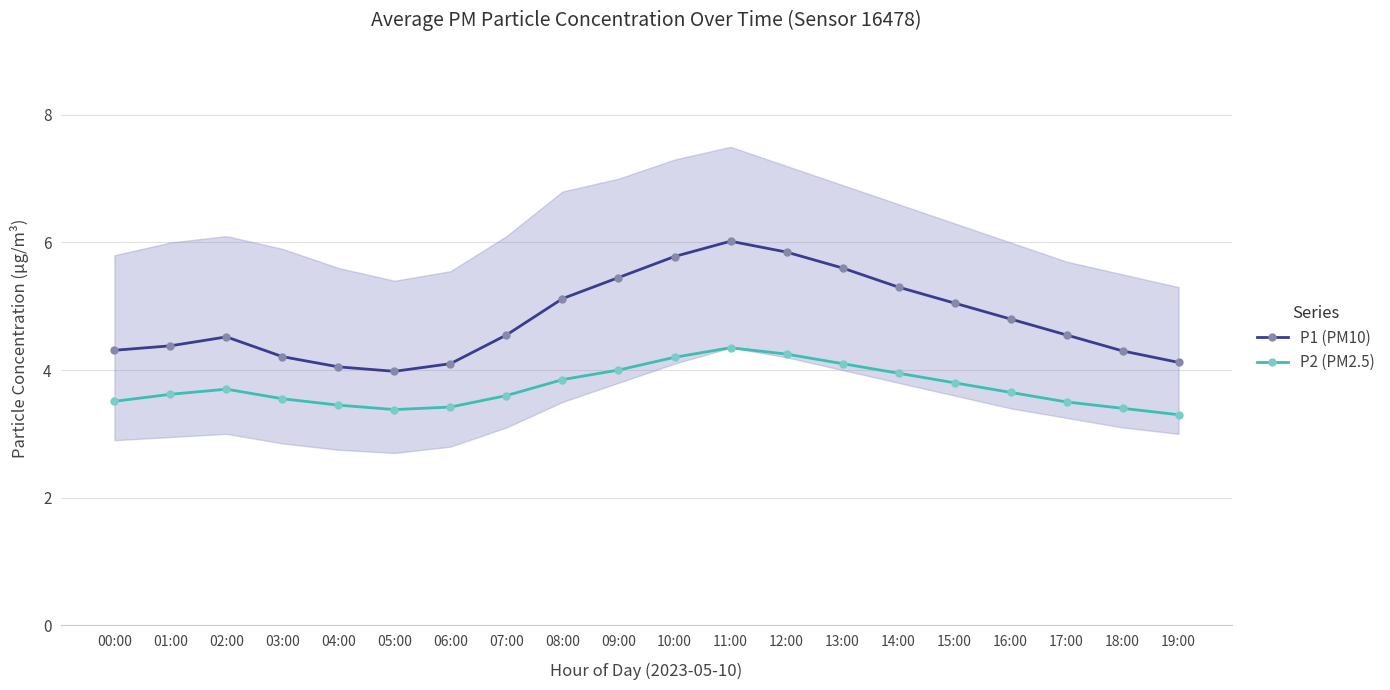

True or false: P2 (PM2.5) and P1 (PM10) cross at least once.

False